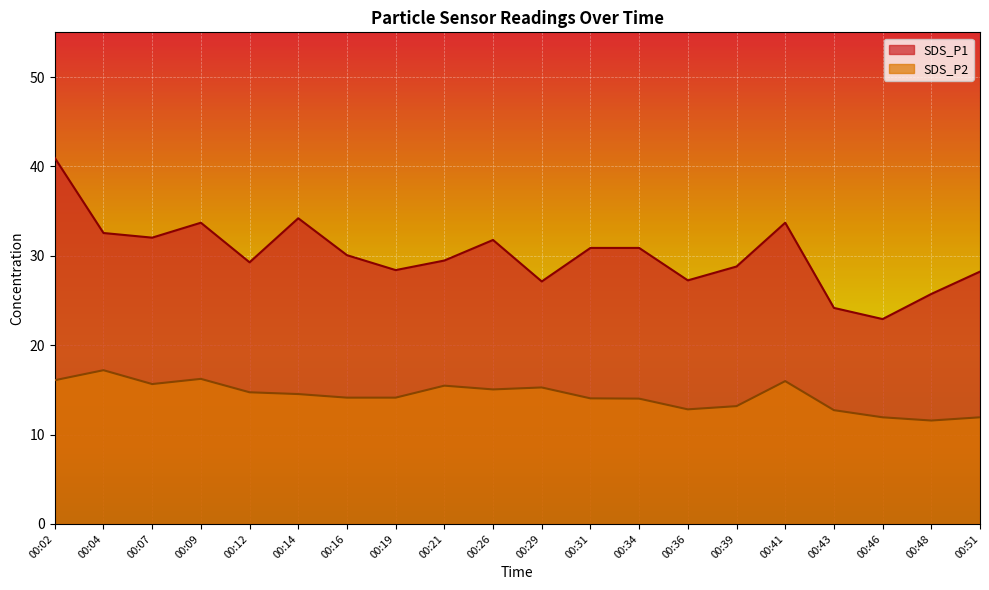

Which series has the widest spread of values?

SDS_P1